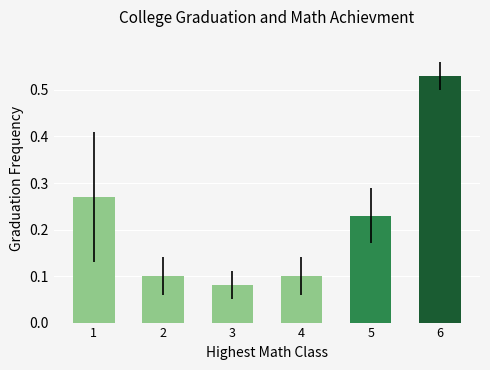

What is the sum of all values?

1.3